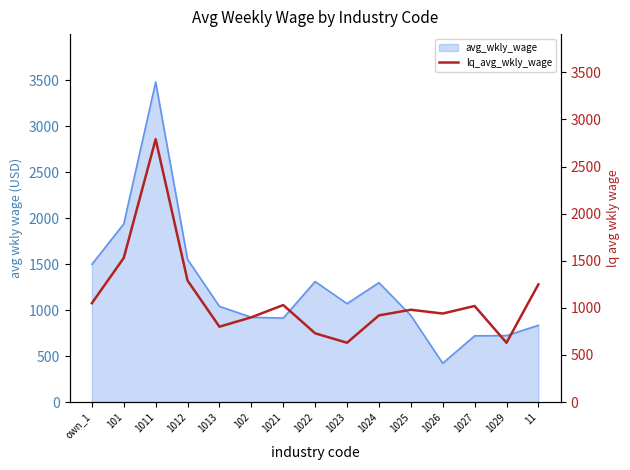

What is the difference between the values at 1022 and 101?

800